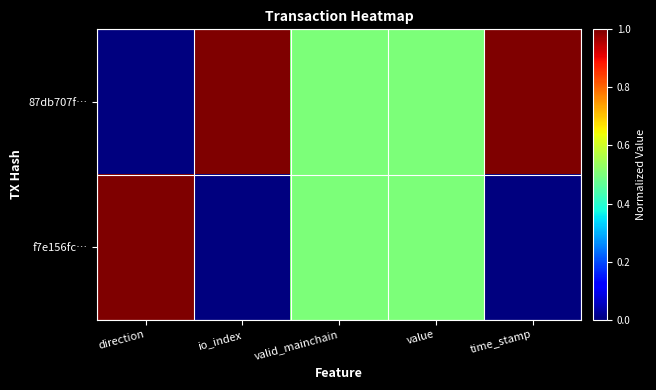

At valid_mainchain, list the series in order from largest to smallest.

87db707f…, f7e156fc…